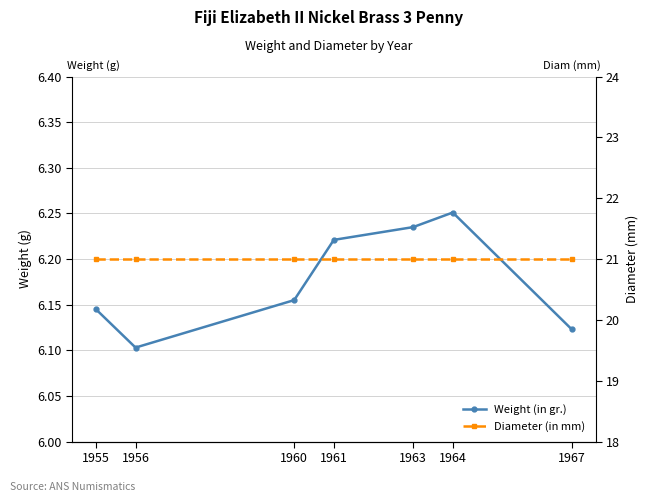

Which label corresponds to the largest value in the chart?

1955